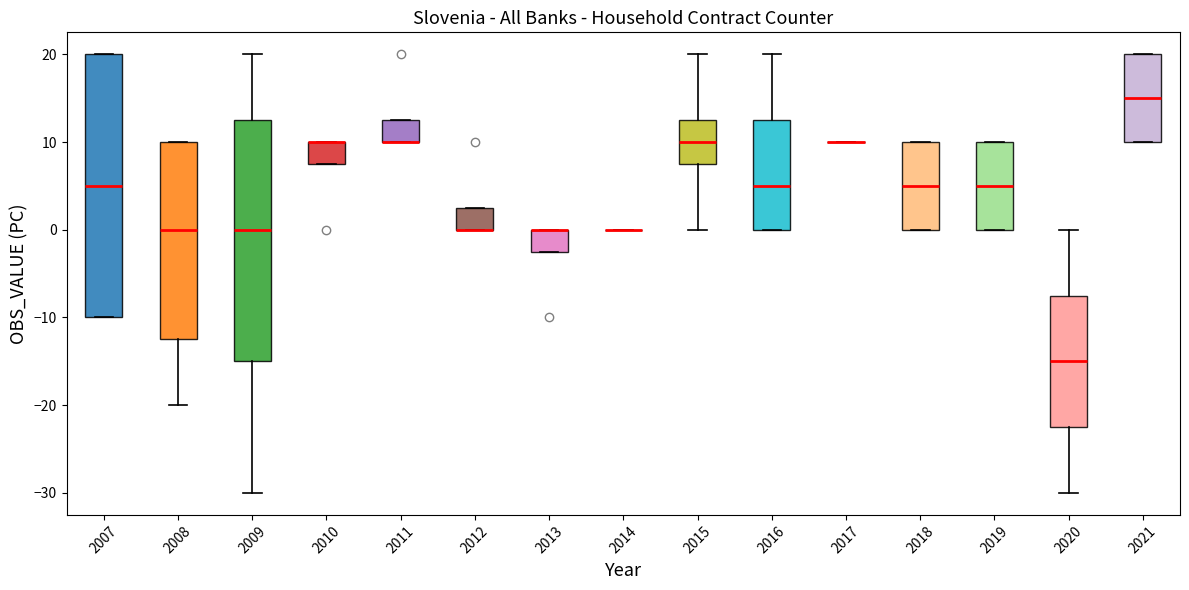

Reading left to right, transcribe this box plot: for each box, give where its median line is, the range the box spans, and where its two whiskers end, as read against the y-axis. The values are not printed on the chart, so give them approximately, as read against the axis.

2007: median 5, box -10 to 20, whiskers -10 to 20
2008: median 0, box -12 to 10, whiskers -20 to 10
2009: median 0, box -15 to 13, whiskers -30 to 20
2010: median 10 (drawn on the box's upper edge), box 8 to 10, whiskers 8 to 10
2011: median 10 (drawn on the box's lower edge), box 10 to 13, whiskers 10 to 13
2012: median 0 (drawn on the box's lower edge), box 0 to 3, whiskers 0 to 3
2013: median 0 (drawn on the box's upper edge), box -2 to 0, whiskers -2 to 0
2014: box collapsed to a line at 0, whiskers 0 to 0
2015: median 10, box 8 to 13, whiskers 0 to 20
2016: median 5, box 0 to 13, whiskers 0 to 20
2017: box collapsed to a line at 10, whiskers 10 to 10
2018: median 5, box 0 to 10, whiskers 0 to 10
2019: median 5, box 0 to 10, whiskers 0 to 10
2020: median -15, box -22 to -7, whiskers -30 to 0
2021: median 15, box 10 to 20, whiskers 10 to 20